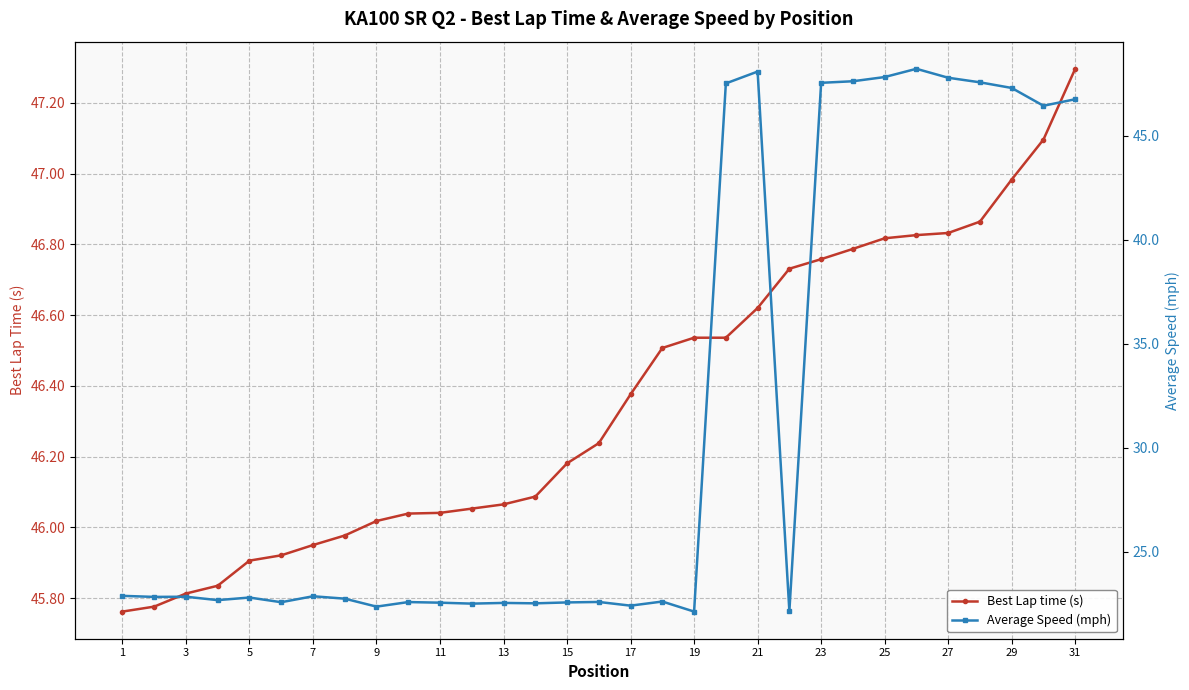

The value of Best Lap time (s) at 27 is 19.6. True or false?

False